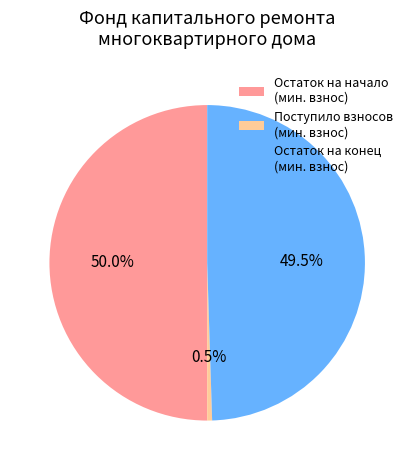

Does Остаток на конец (мин. взнос) account for over 50% of the chart?

No